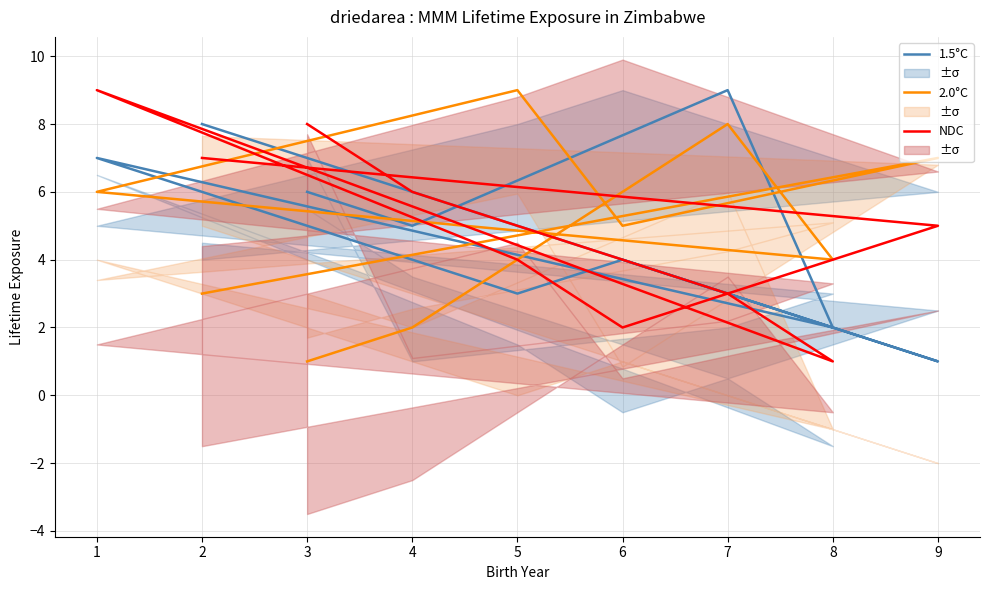

Which series has the widest spread of values?

1.5°C